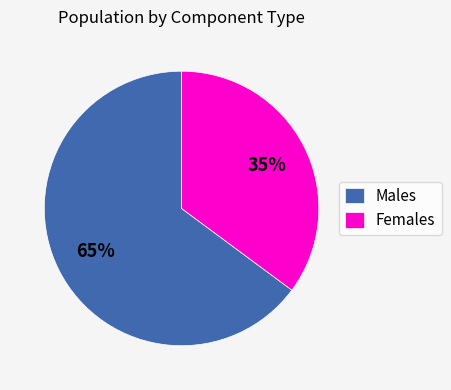

The Males slice represents 65% of the pie. True or false?

True